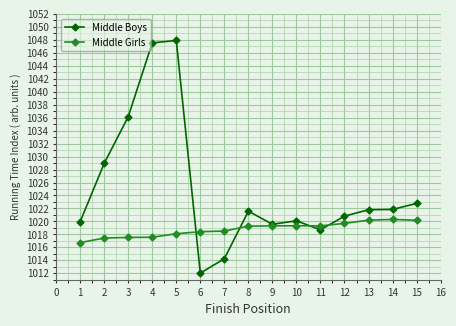

After their last crossing, which series has the higher values: Middle Girls or Middle Boys?

Middle Boys